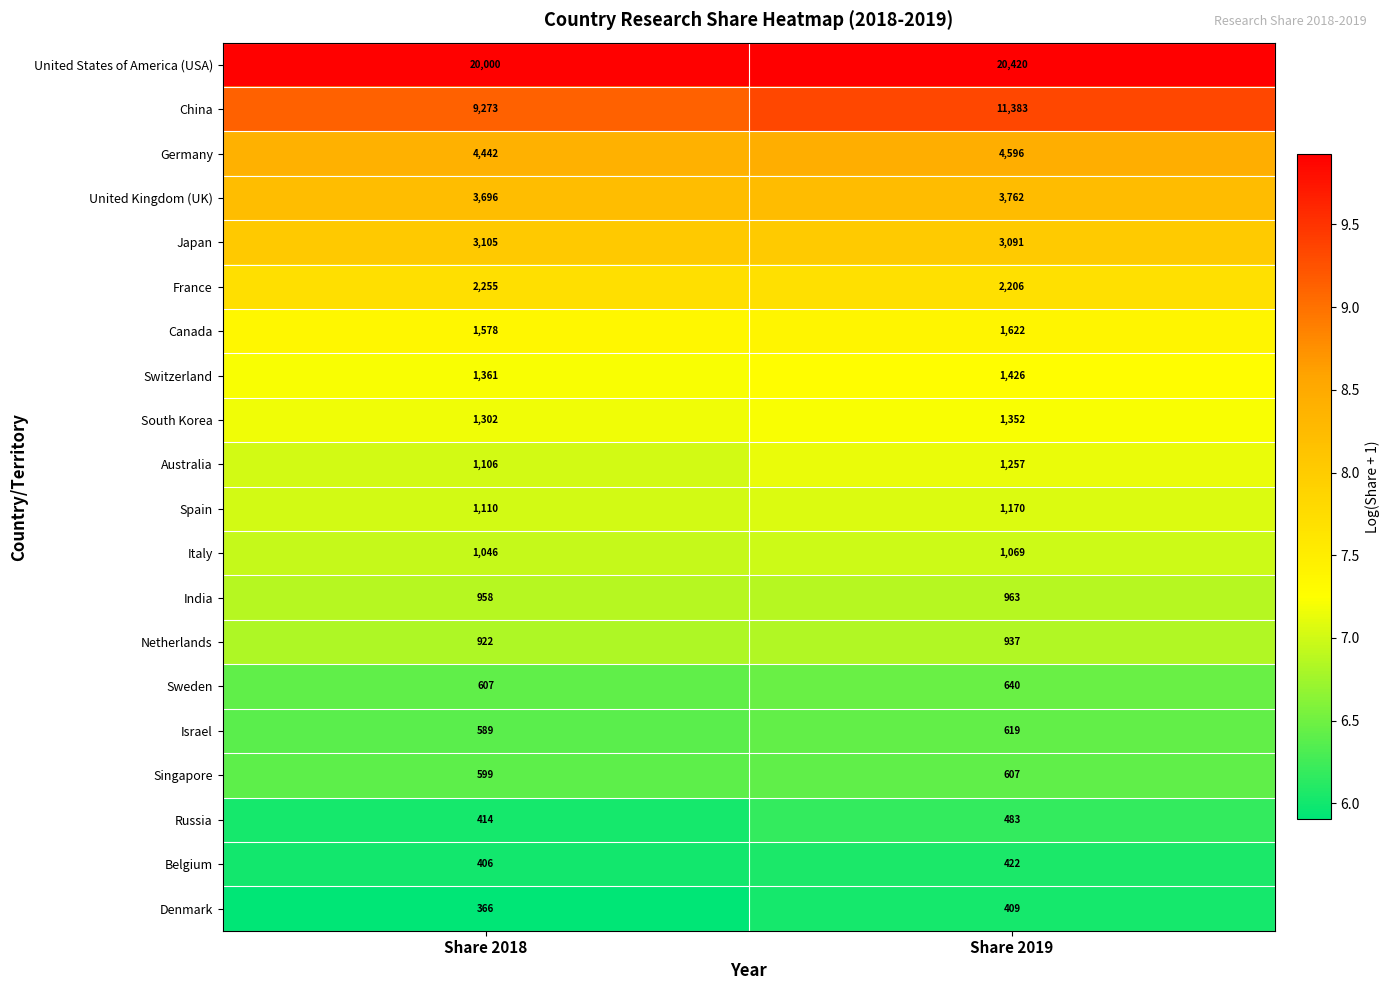

At which category is the sum across all series the highest?

Share 2019